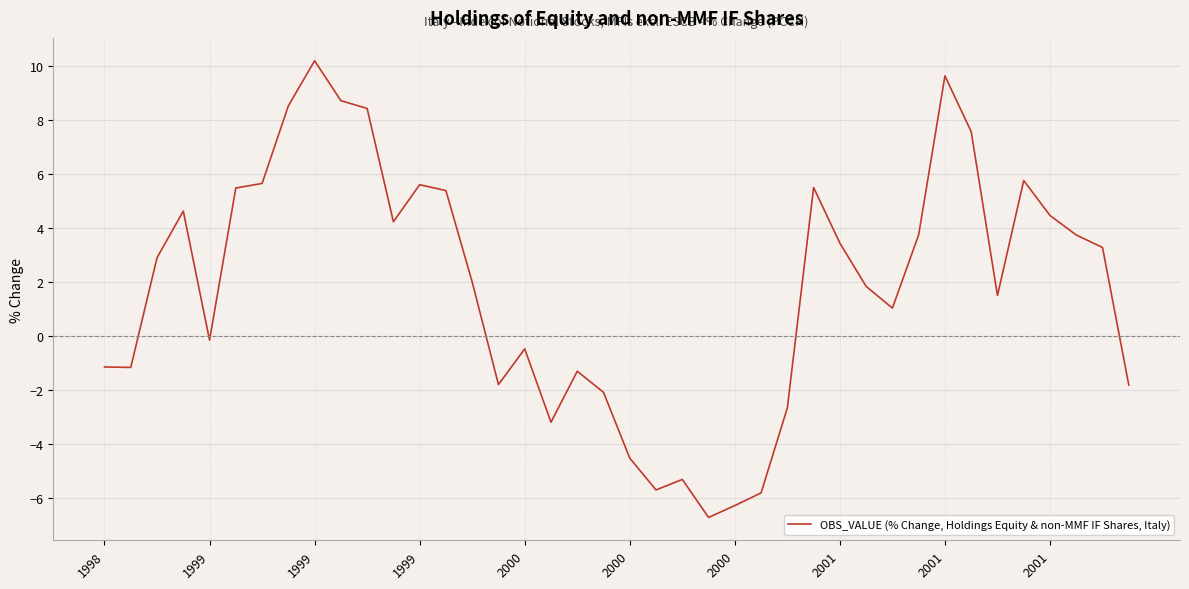

What is the greatest value displayed?

10.2